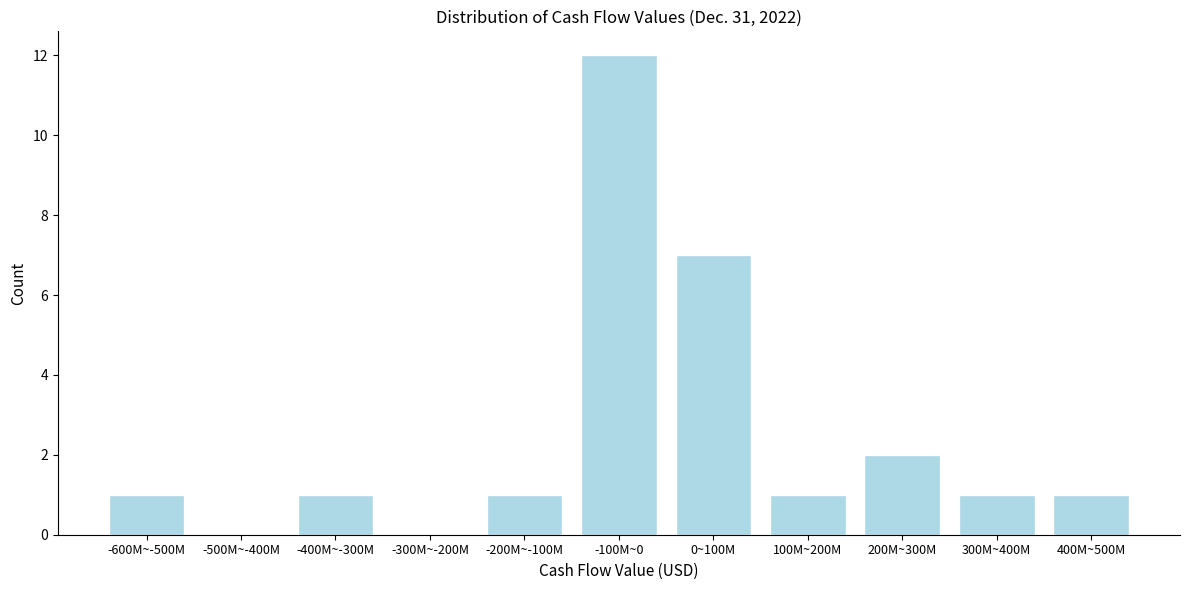

Reading left to right, transcribe all the data shown in this chart.

-600M~-500M=1	-500M~-400M=0	-400M~-300M=1	-300M~-200M=0	-200M~-100M=1	-100M~0=12	0~100M=7	100M~200M=1	200M~300M=2	300M~400M=1	400M~500M=1